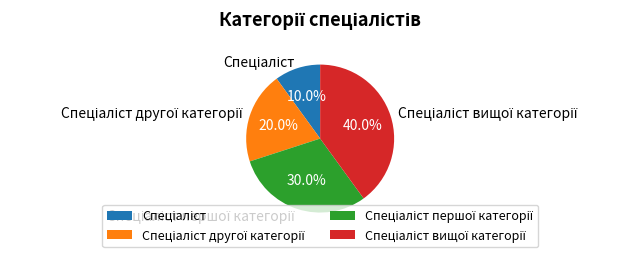

Does any single category account for the majority?

No